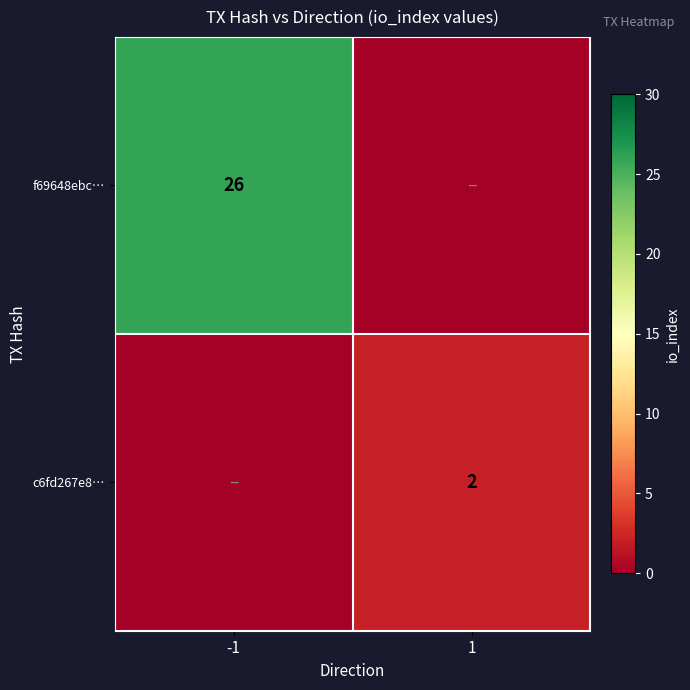

Is it true that c6fd267e8… equals 2 at 1?

True